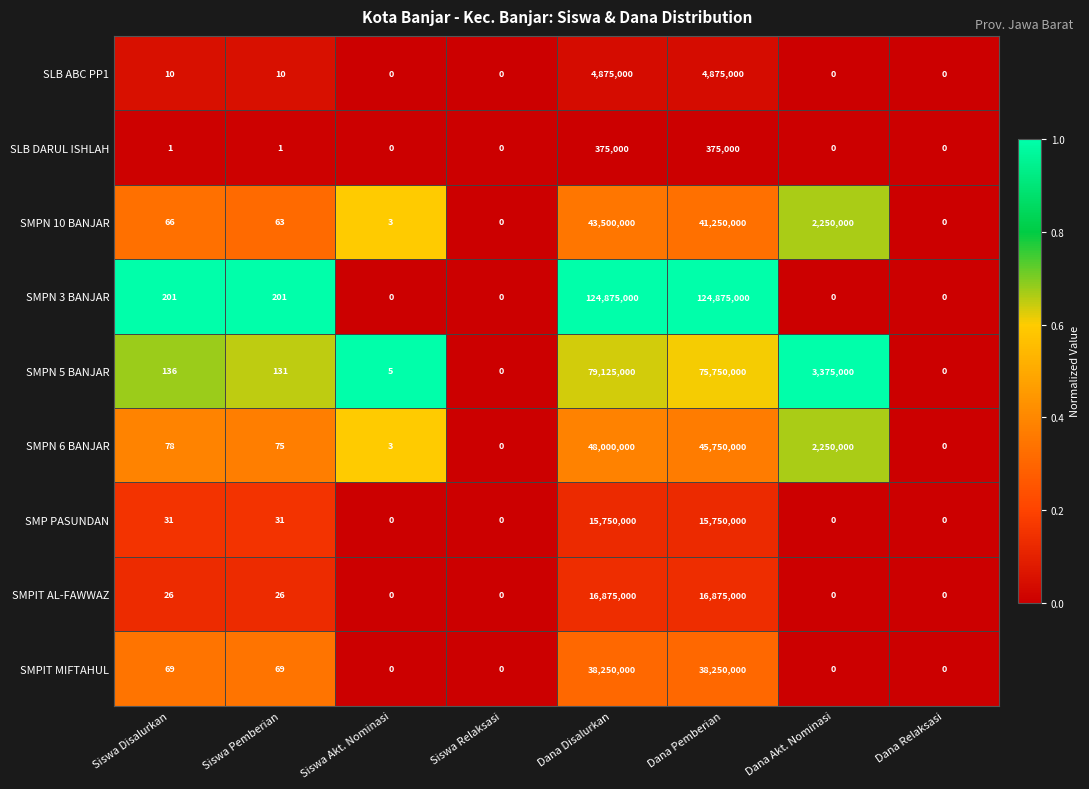

At which category is the sum across all series the highest?

Dana Disalurkan